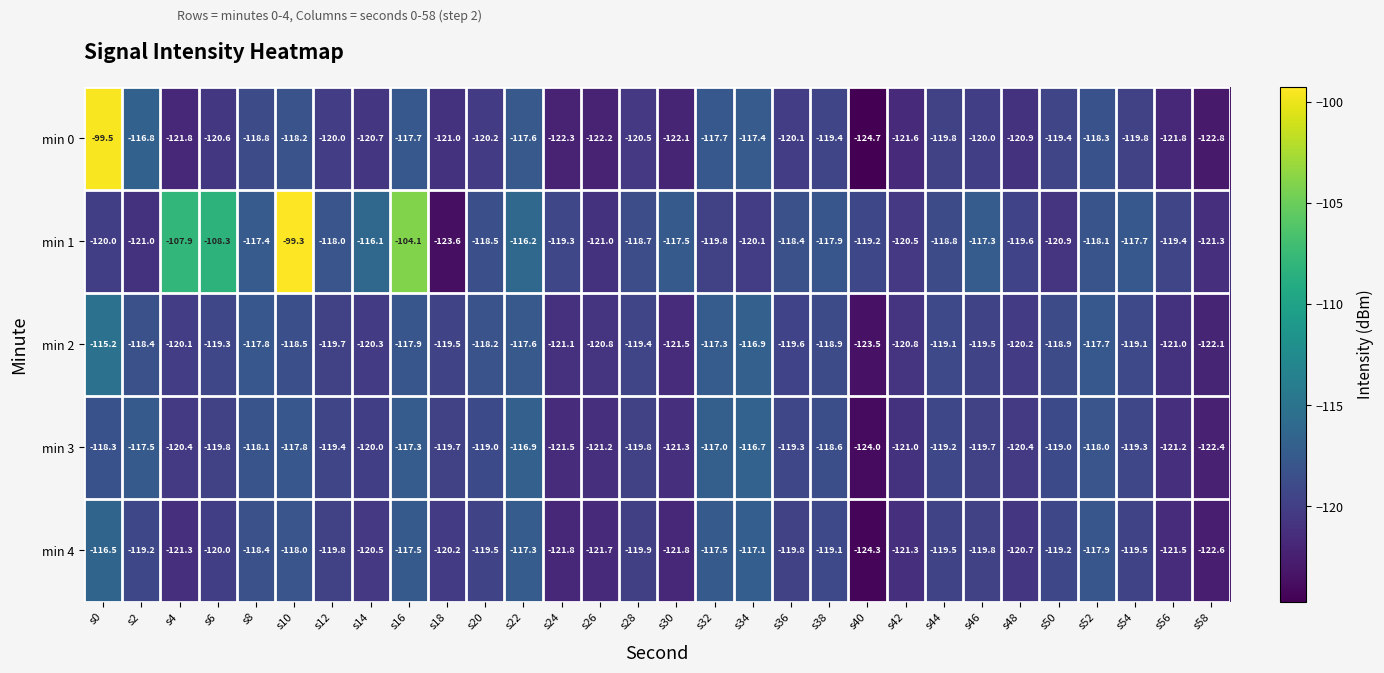

Between s28 and s48, which series saw the biggest shift?

min 1